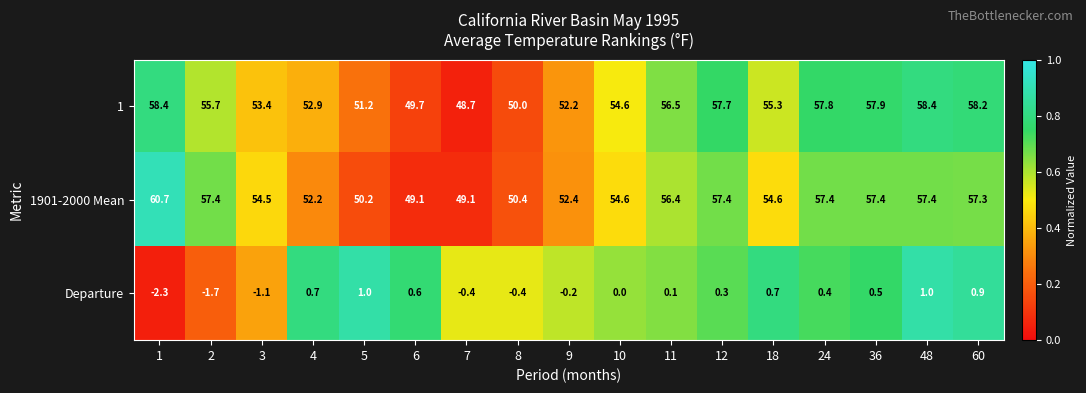

What is the difference between the Departure values at 3 and 8?

0.7